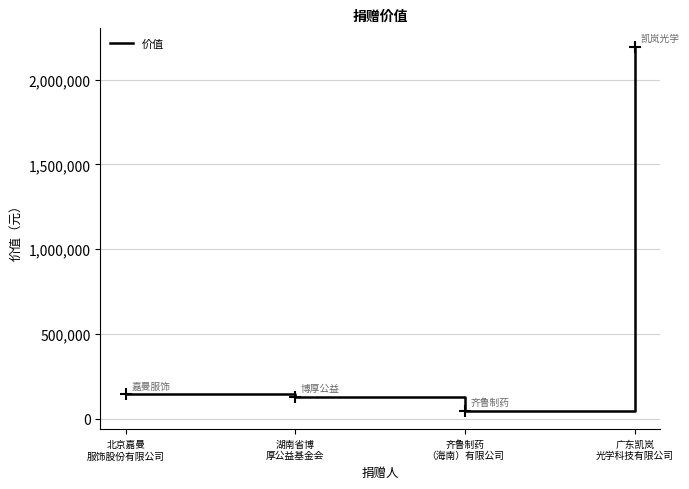

What is the ratio of the value at 齐鲁制药
（海南）有限公司 to the value at 北京嘉曼
服饰股份有限公司?

0.3